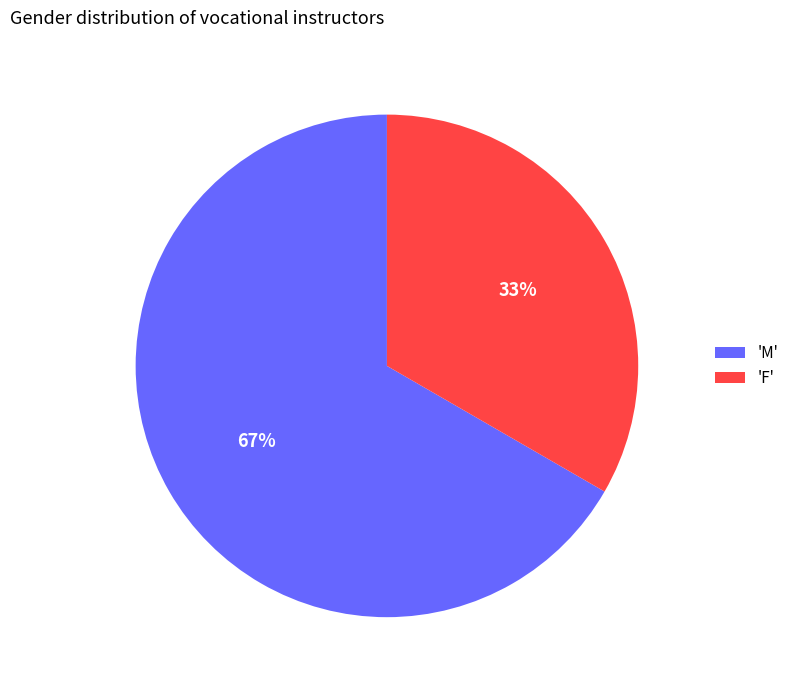

How many slices are in this pie chart?

2